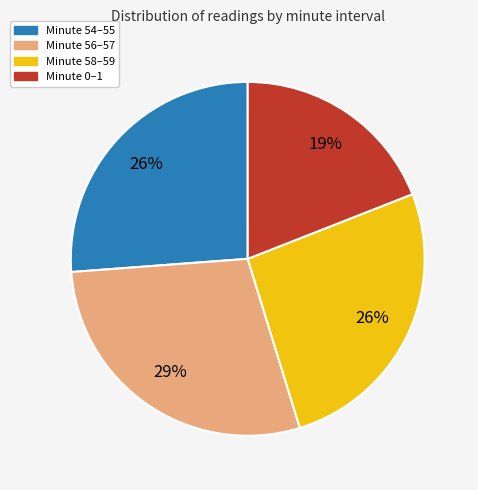

Does any single category account for the majority?

No